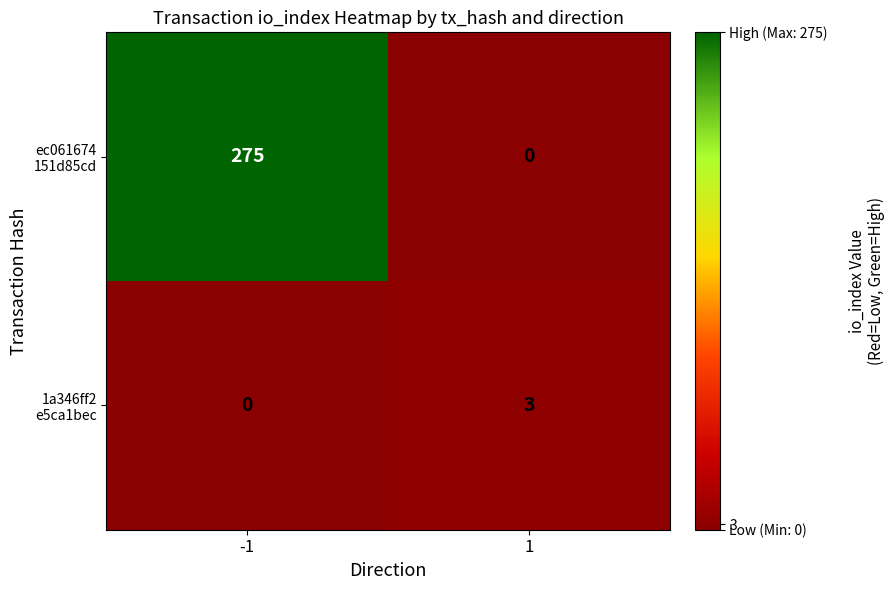

What is the maximum value shown in the chart?

275